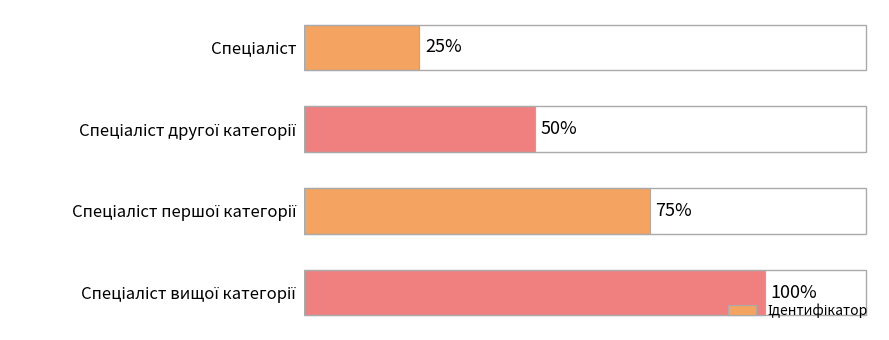

Does the chart contain any negative values?

No